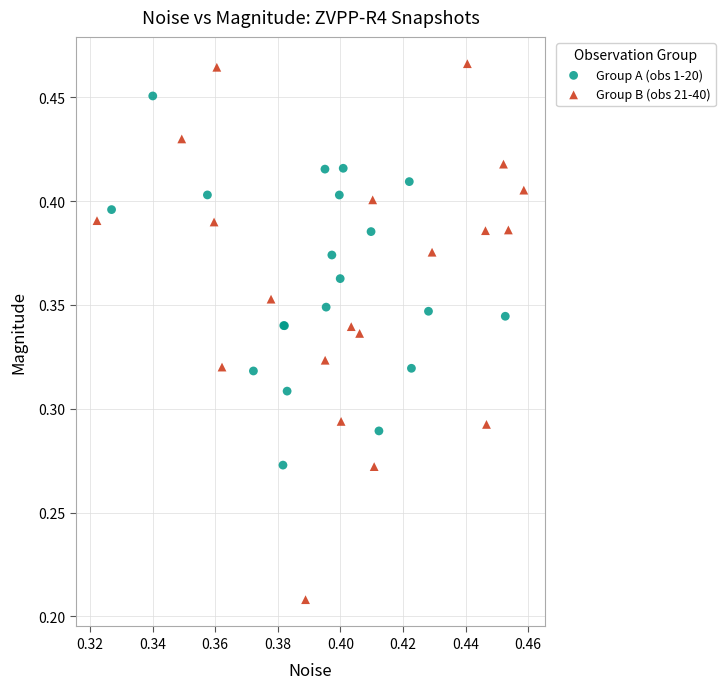

What are all the series names shown in the legend?

Group A (obs 1-20), Group B (obs 21-40)